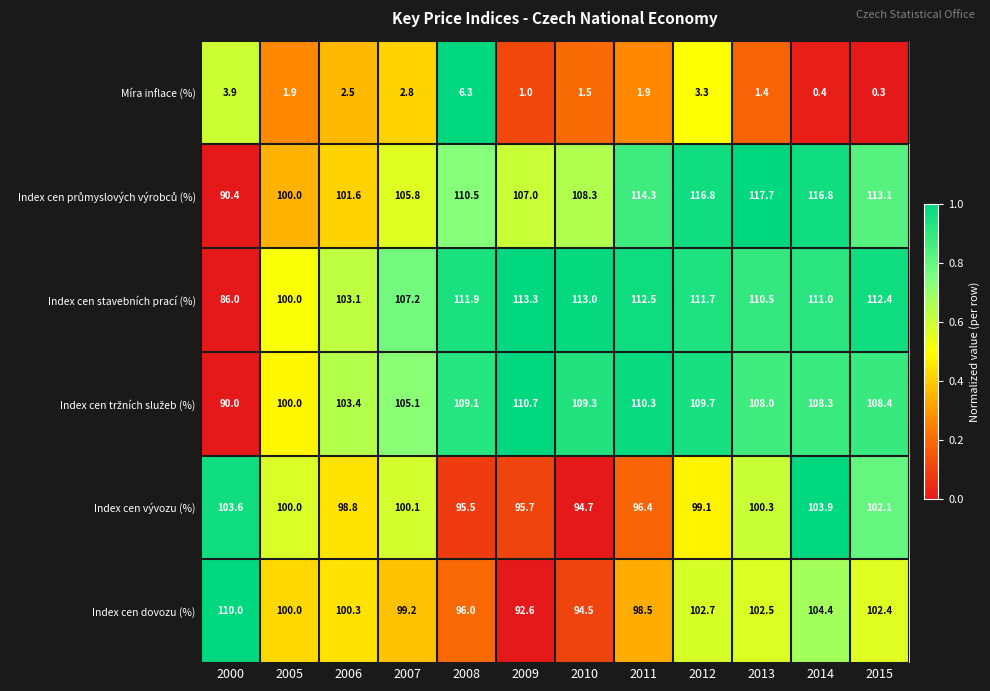

Is it true that Index cen stavebních prací (%) equals 135.7 at 2005?

False